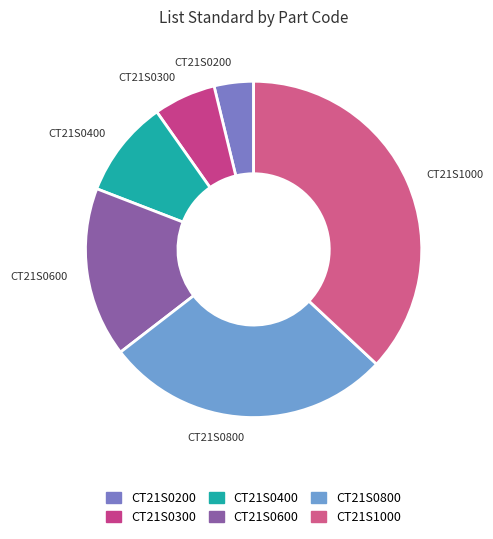

How many segments does this pie chart have?

6